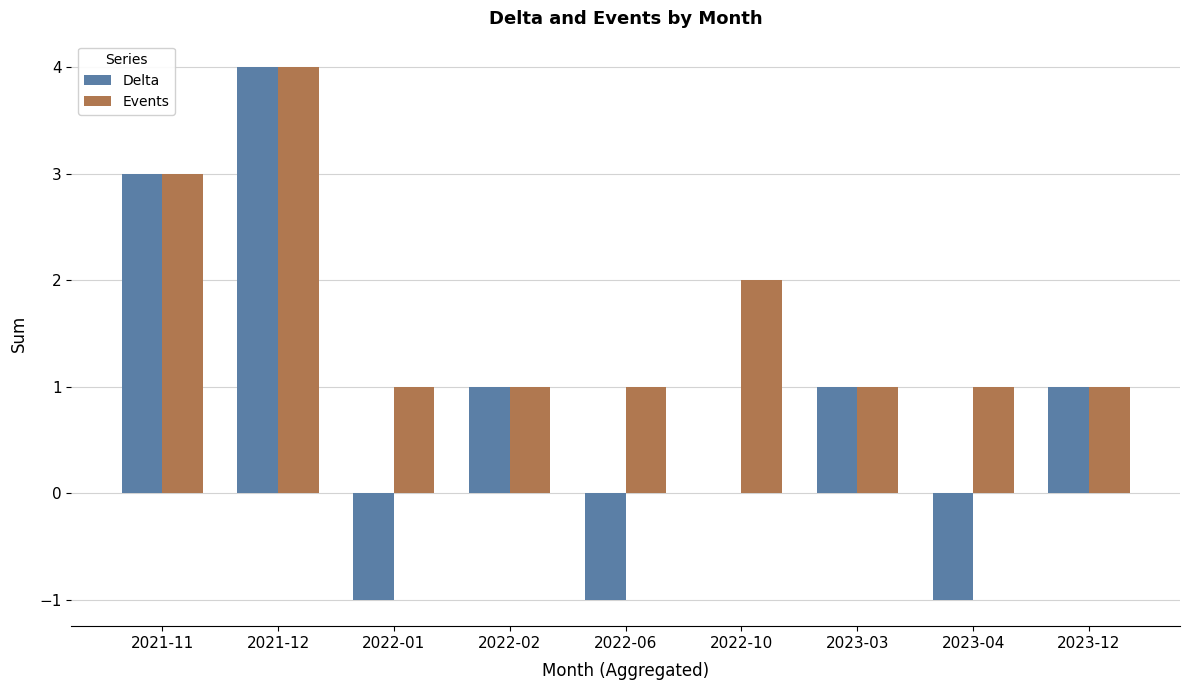

Are the bars grouped side by side (vs. stacked)?

Yes